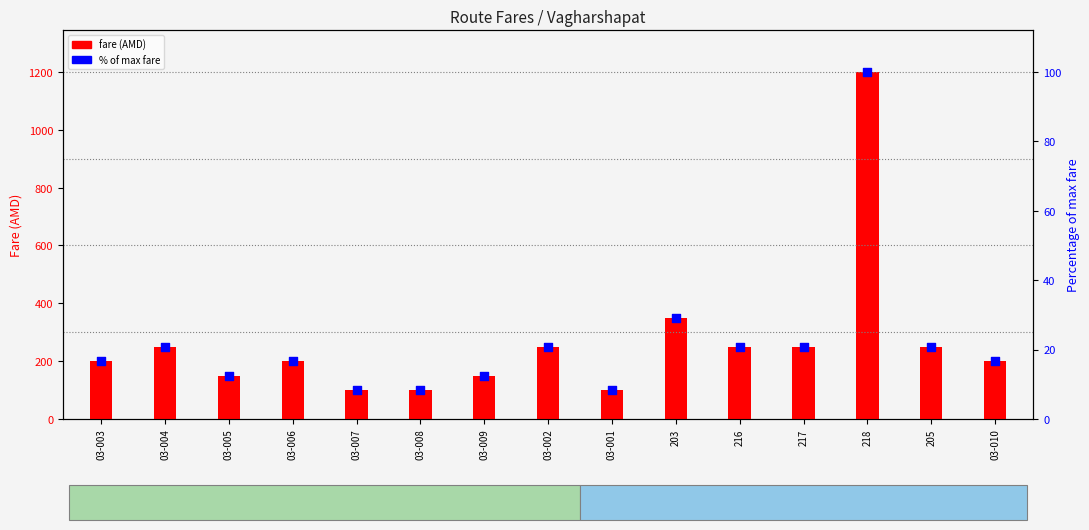

Which series has the largest total across all categories?

fare (AMD)